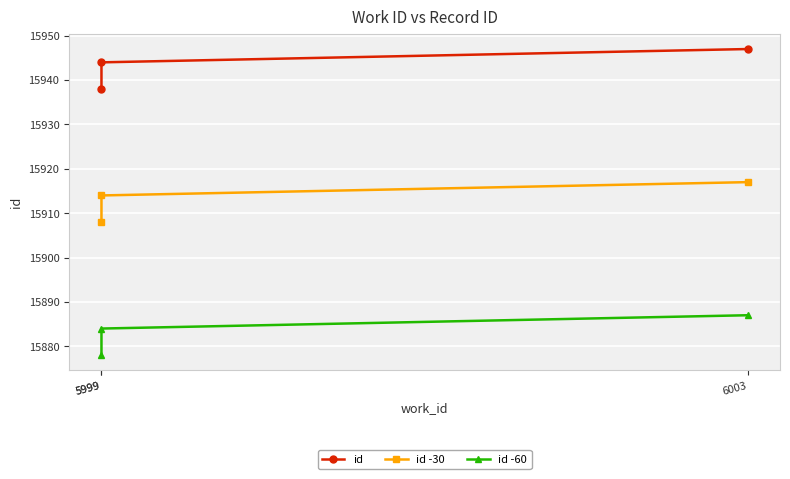

What is the sum of all id values?

47829